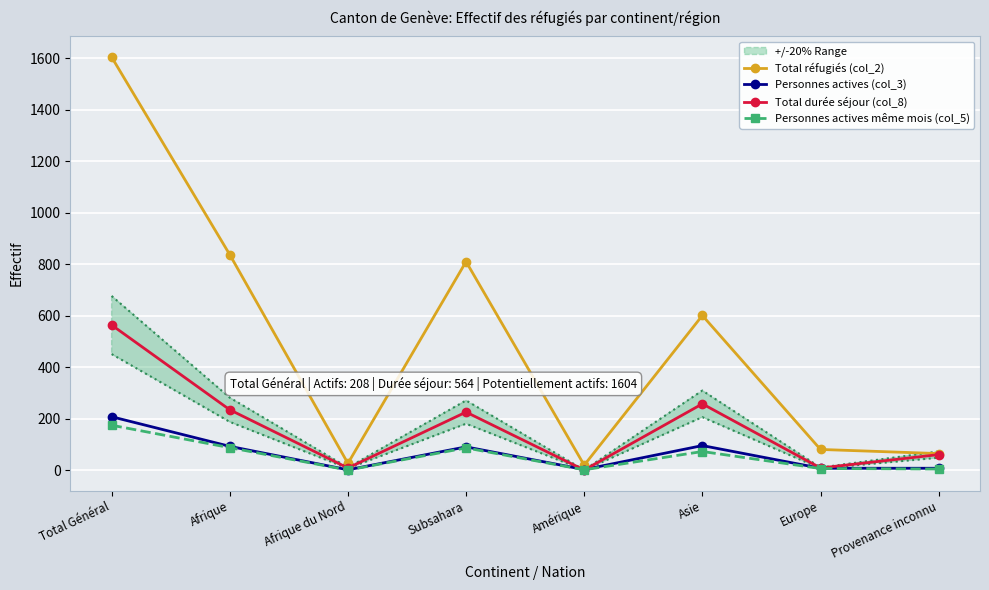

What is the average value of the Total réfugiés (col_2) series?

506